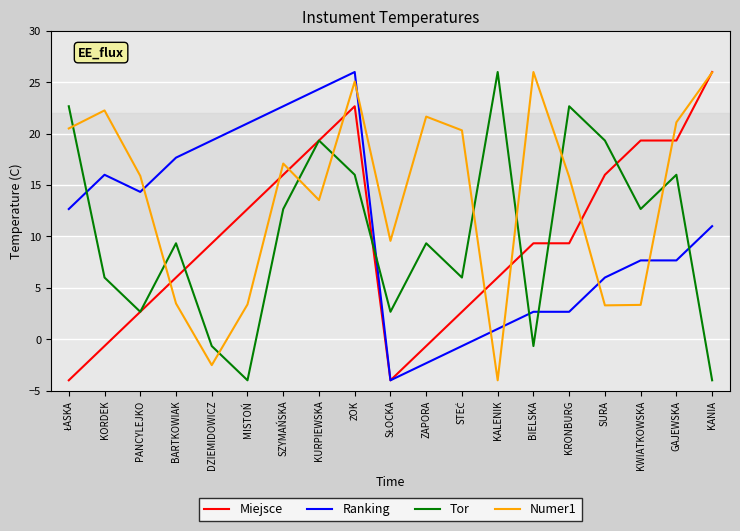

What is the maximum value for Ranking?

26.0